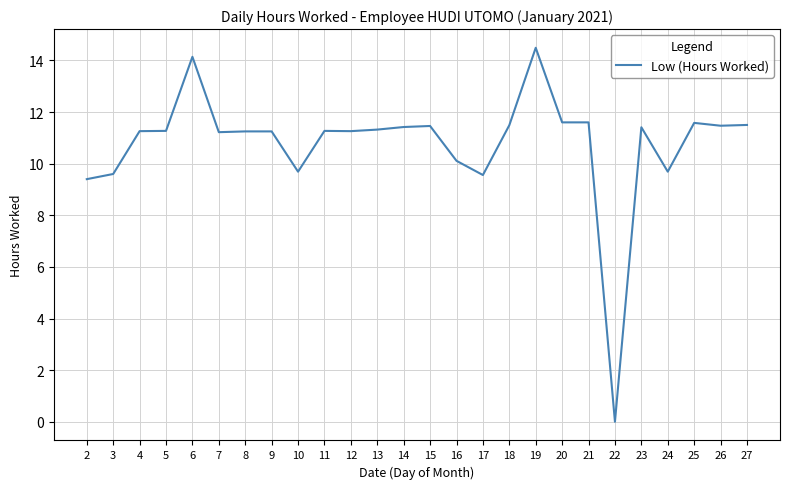

Read the value at 5.

11.3